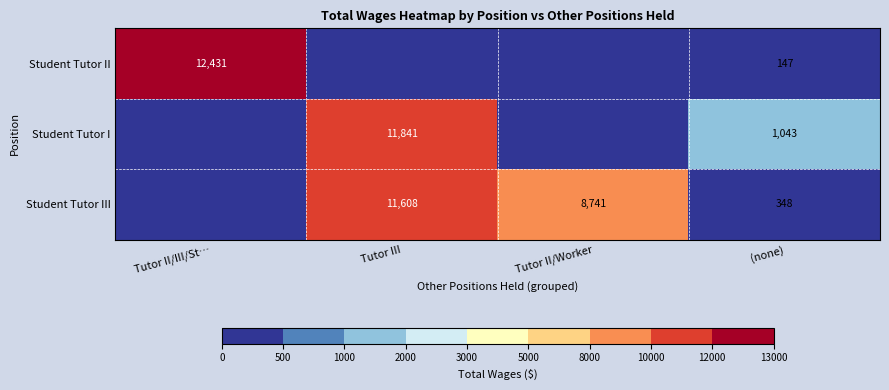

Is the value of Student Tutor II at (none) greater than the value of Student Tutor III at (none)?

No